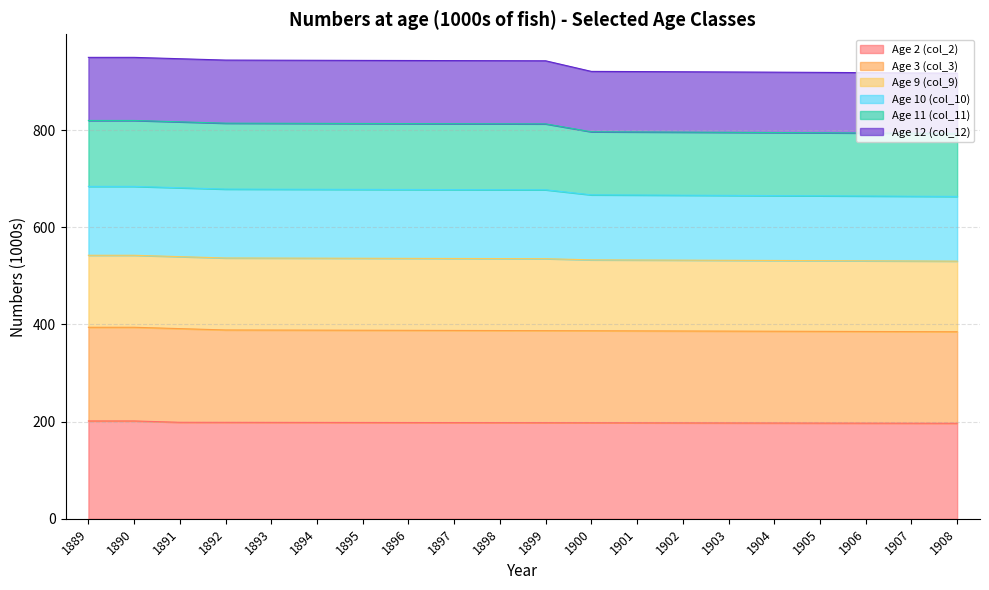

What is the total value across all series at 1901?

920.2